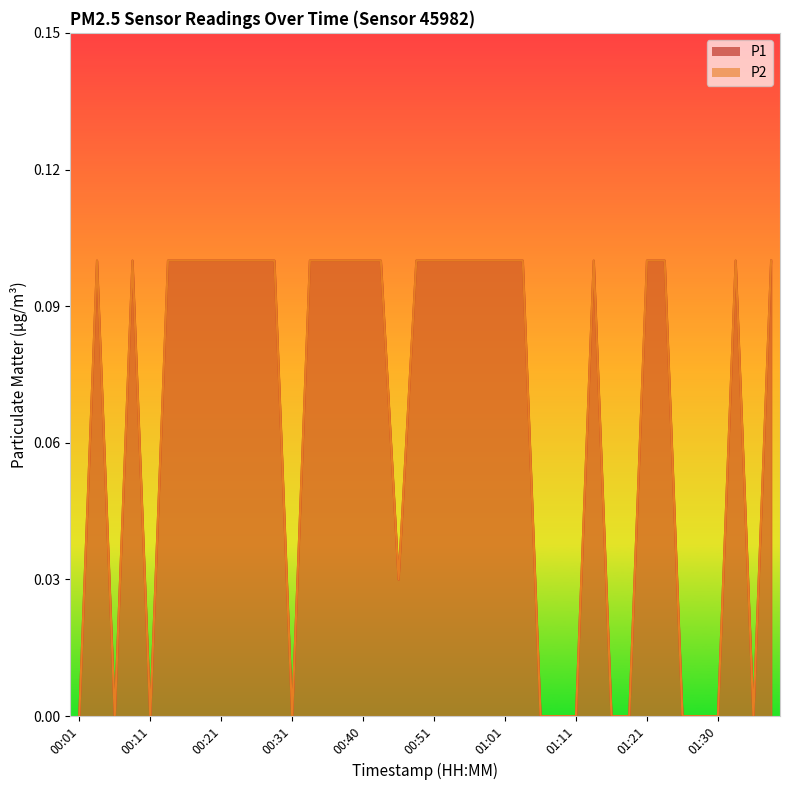

Reading right to left, what are all the values shown in this chart?

P1: 01:38=0.1	01:35=0.0	01:33=0.1	01:30=0.0	01:28=0.0	01:25=0.0	01:23=0.1	01:21=0.1	01:18=0.0	01:16=0.0	01:13=0.1	01:11=0.0	01:08=0.0	01:06=0.0	01:03=0.1	01:01=0.1	00:58=0.1	00:56=0.1	00:53=0.1	00:51=0.1	00:48=0.1	00:46=0.0	00:43=0.1	00:40=0.1	00:38=0.1	00:36=0.1	00:33=0.1	00:31=0.0	00:28=0.1	00:26=0.1	00:23=0.1	00:21=0.1	00:18=0.1	00:16=0.1	00:13=0.1	00:11=0.0	00:09=0.1	00:06=0.0	00:04=0.1	00:01=0.0
P2: 01:38=0.1	01:35=0.0	01:33=0.1	01:30=0.0	01:28=0.0	01:25=0.0	01:23=0.1	01:21=0.1	01:18=0.0	01:16=0.0	01:13=0.1	01:11=0.0	01:08=0.0	01:06=0.0	01:03=0.1	01:01=0.1	00:58=0.1	00:56=0.1	00:53=0.1	00:51=0.1	00:48=0.1	00:46=0.0	00:43=0.1	00:40=0.1	00:38=0.1	00:36=0.1	00:33=0.1	00:31=0.0	00:28=0.1	00:26=0.1	00:23=0.1	00:21=0.1	00:18=0.1	00:16=0.1	00:13=0.1	00:11=0.0	00:09=0.1	00:06=0.0	00:04=0.1	00:01=0.0